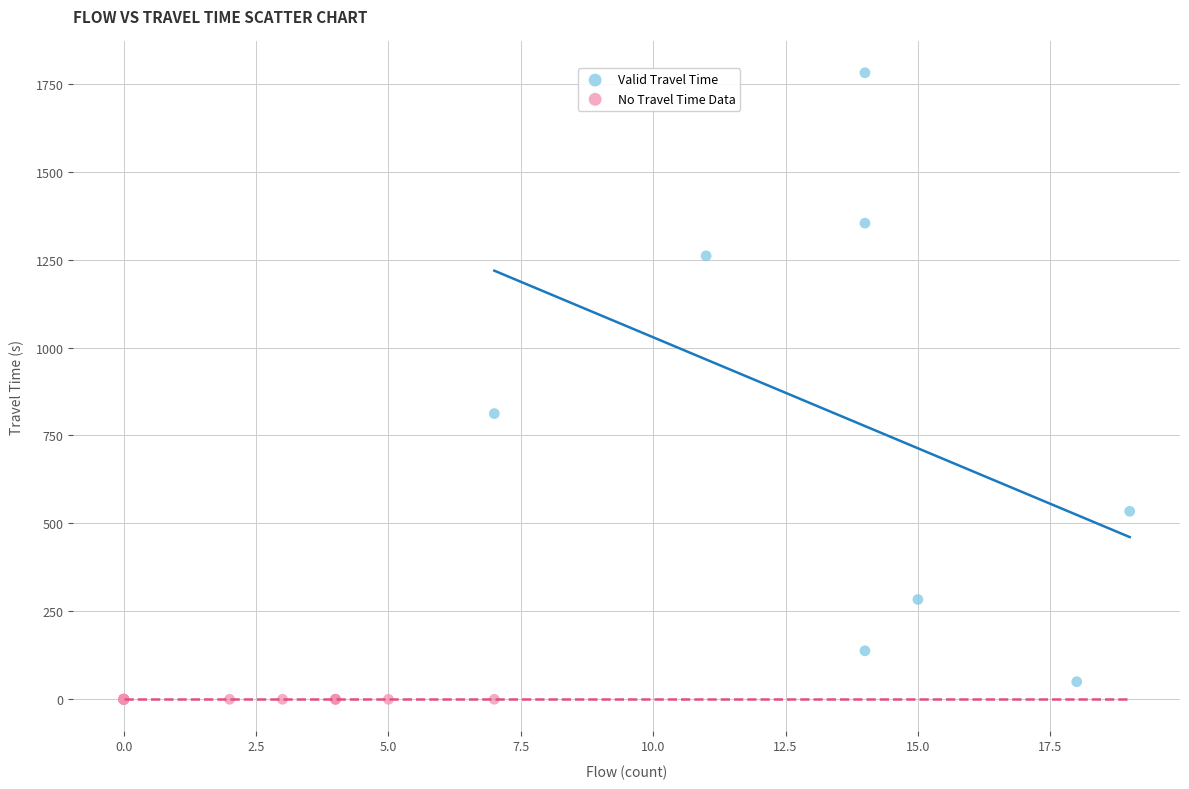

Which series contains the highest Y value?

Valid Travel Time